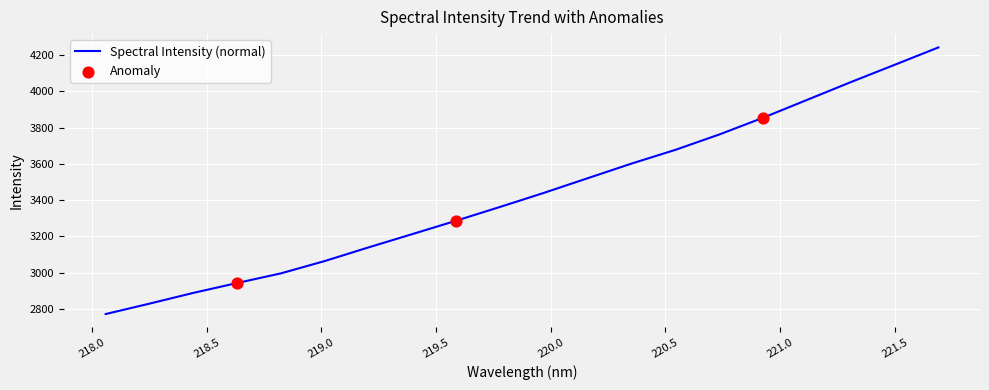

What is the greatest value displayed?

4240.8